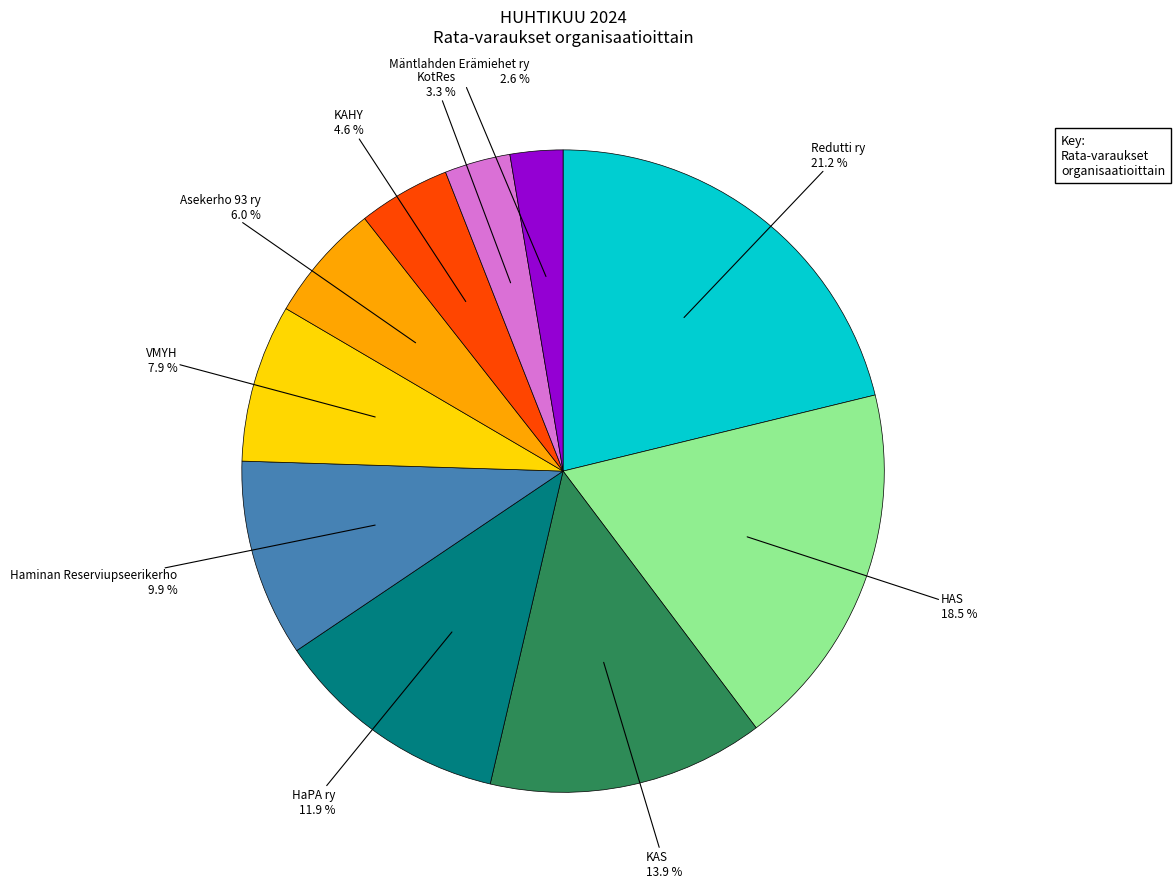

Does any single category account for the majority?

No